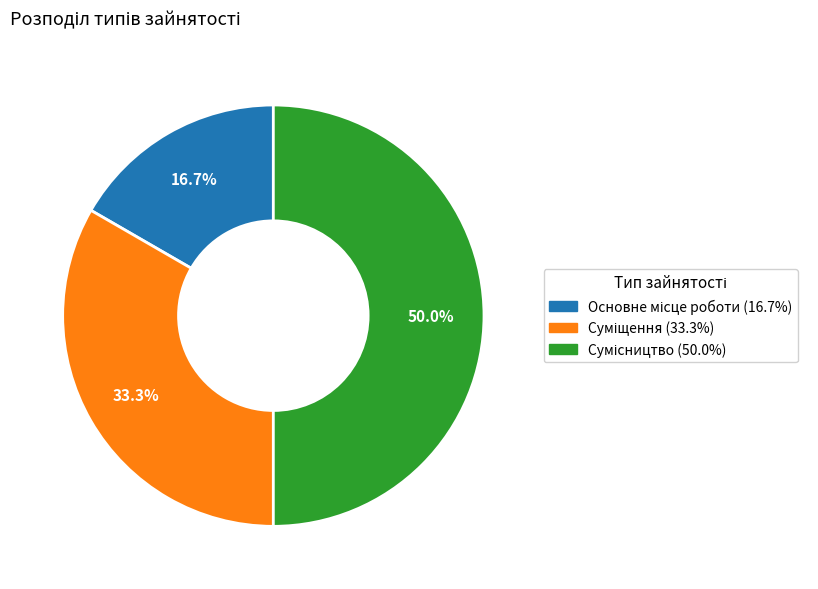

Does Сумісництво represent more than half of the total?

No